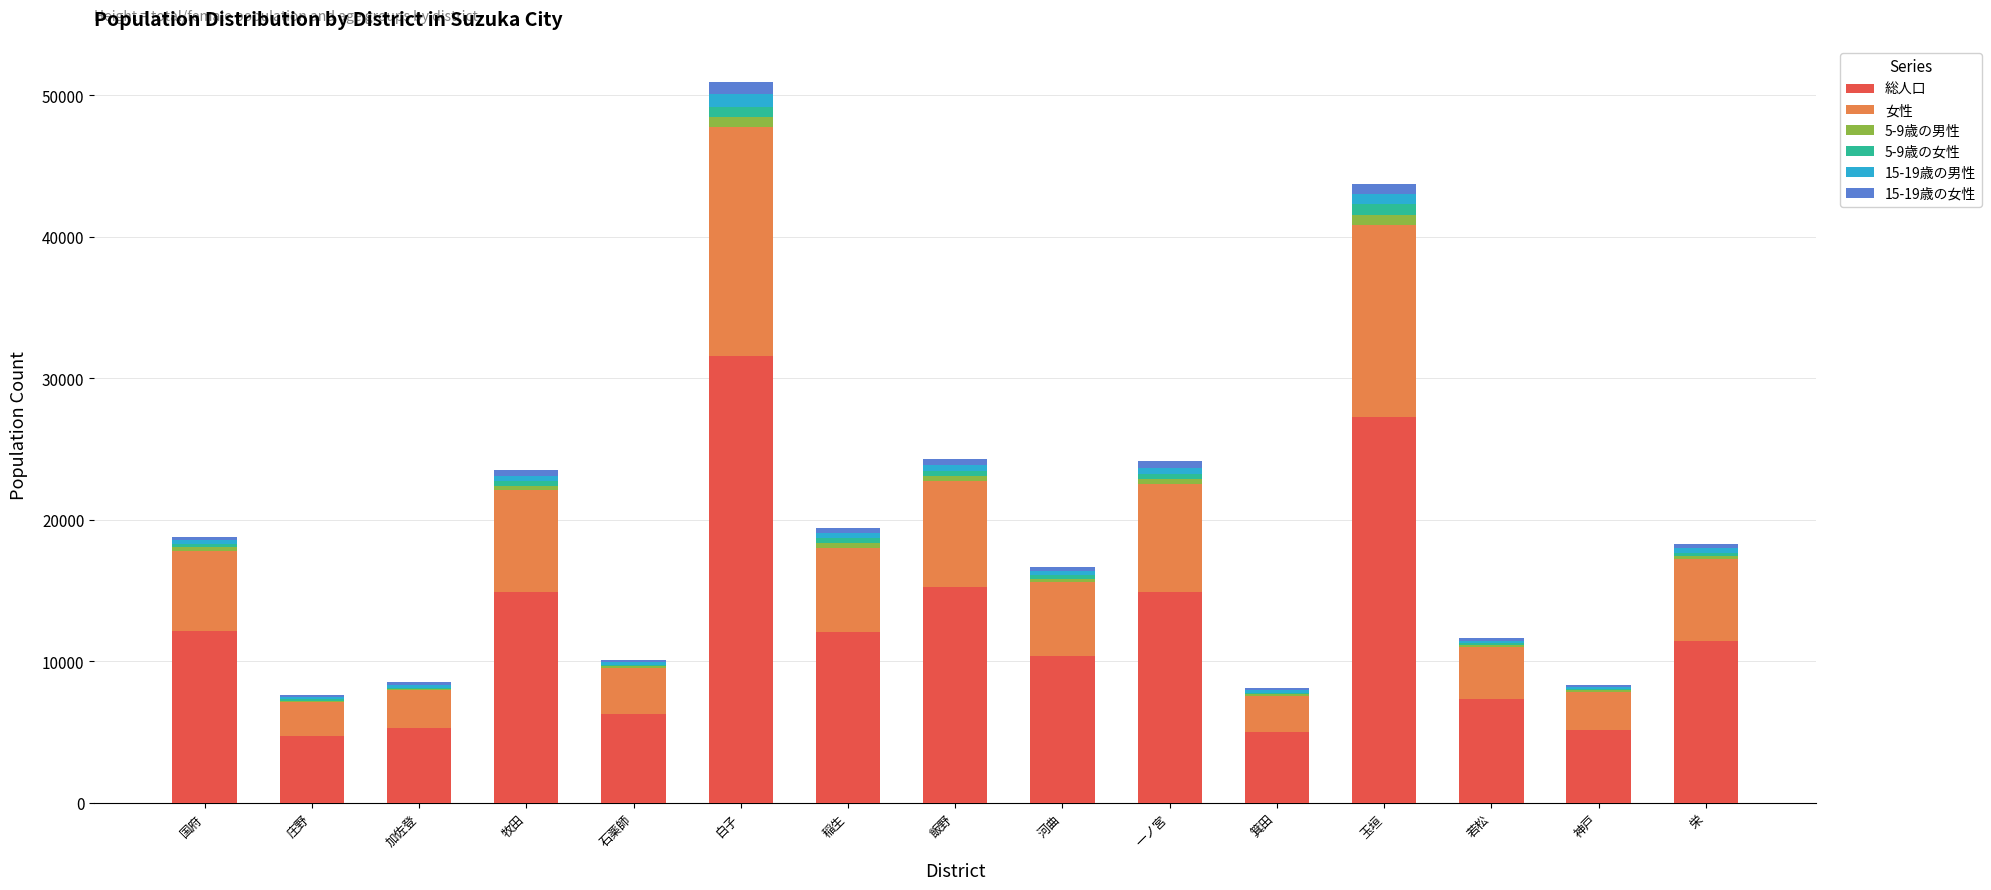

Are the bars grouped side by side (vs. stacked)?

No